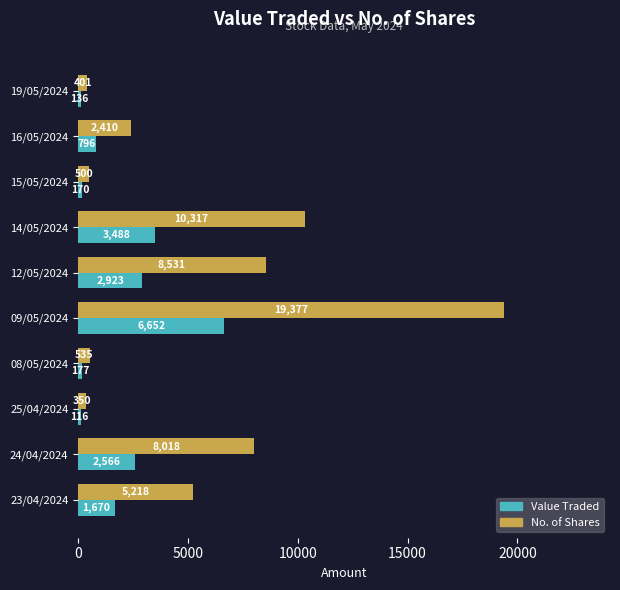

What is the difference between the maximum and second lowest values in the Value Traded series?

6516